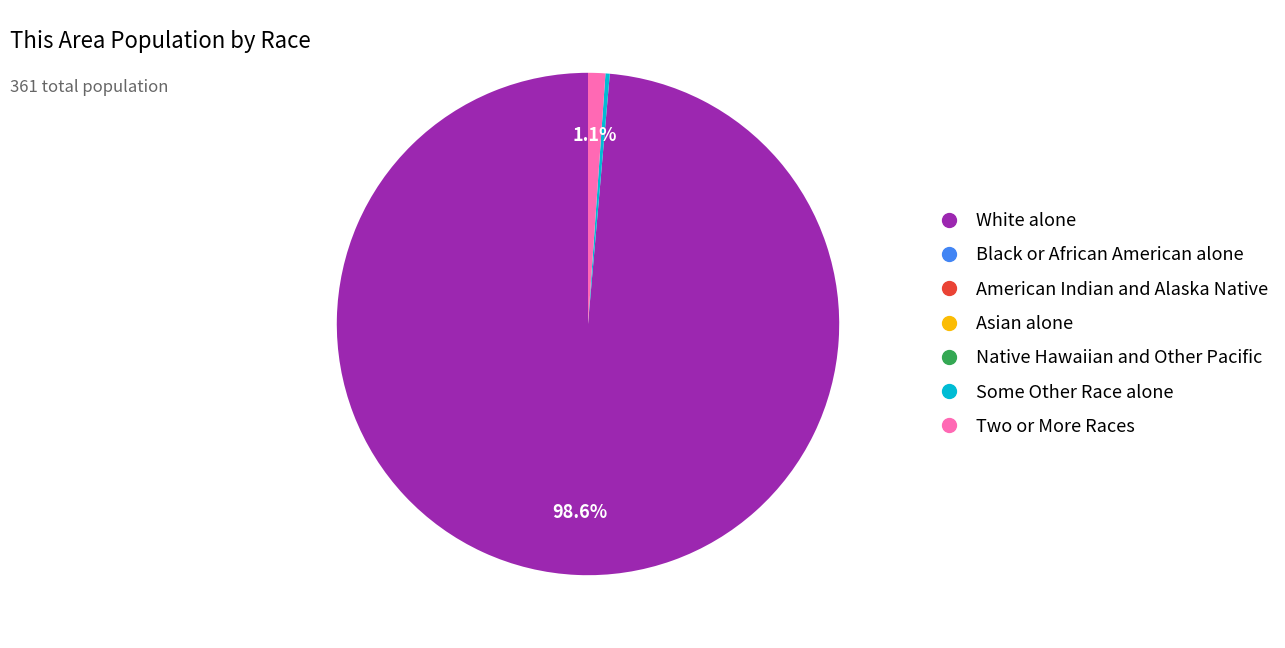

Is there any slice that represents more than half of the pie?

Yes